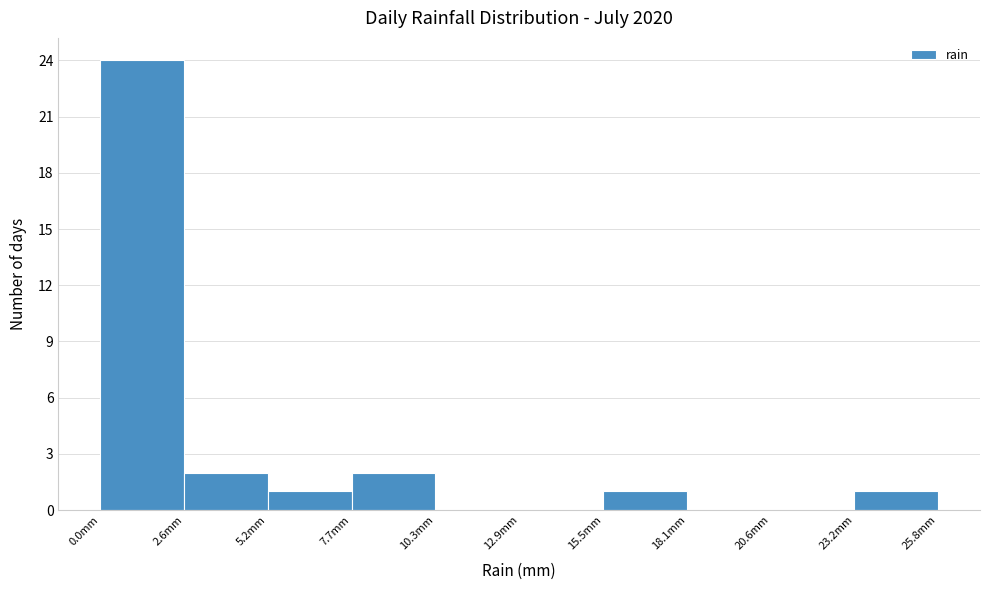

Reading left to right, list every bar in this chart as the range it spans on the x-axis followed by its height. Neither the bar edges nor the heights are printed on the chart, so give them approximately, as read against the axes.

0.0 to 2.5: 24
2.5 to 5.0: 2
5.0 to 7.5: 1
7.5 to 10.5: 2
10.5 to 13.0: 0
13.0 to 15.5: 0
15.5 to 18.0: 1
18.0 to 20.5: 0
20.5 to 23.0: 0
23.0 to 26.0: 1